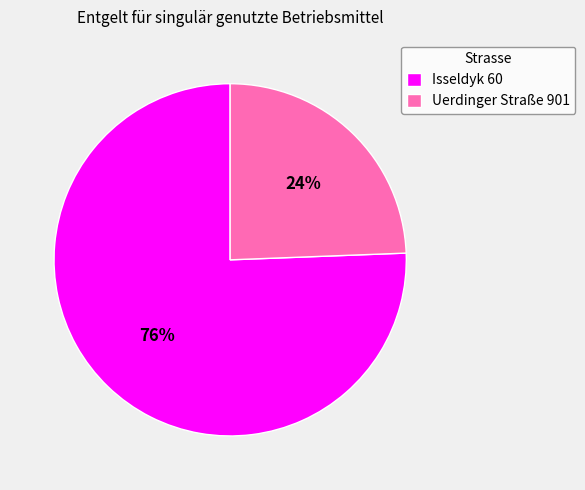

Which category accounts for the majority?

Isseldyk 60